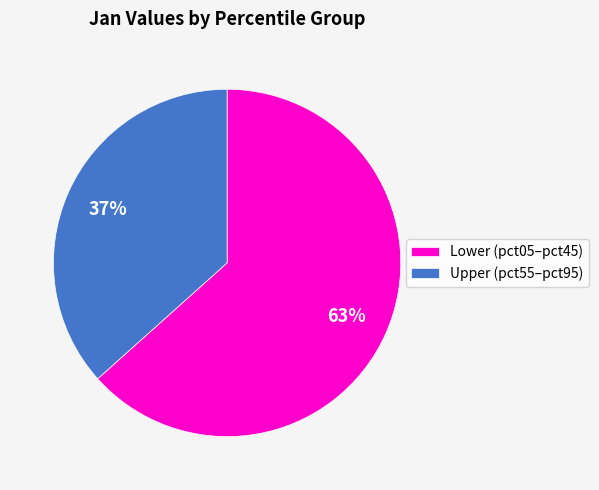

Does any single category account for the majority?

Yes